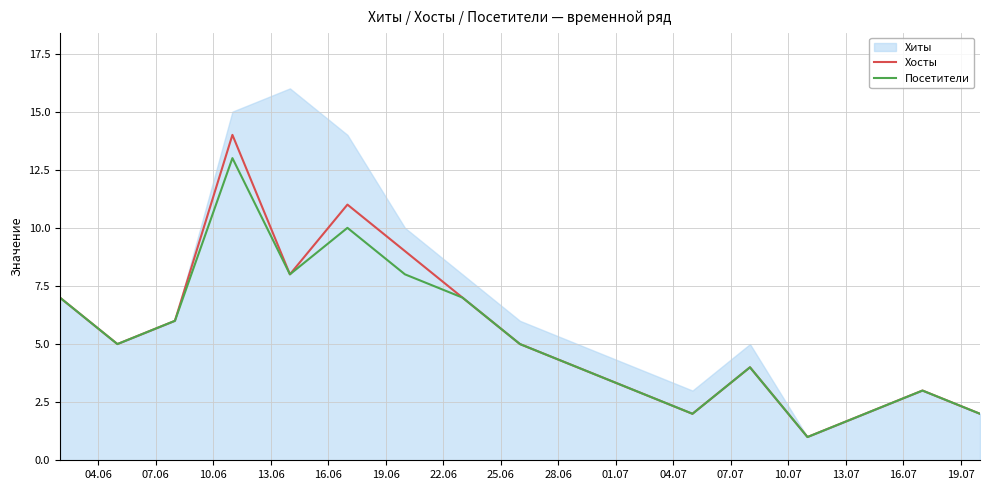

What is the highest value of the Посетители series?

13